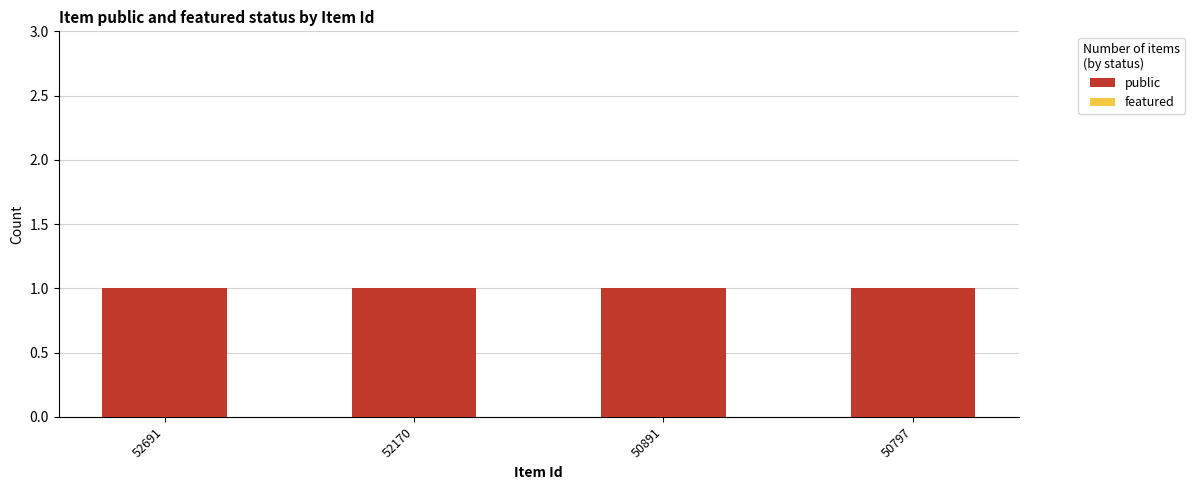

Reading left to right, list all the values displayed in this chart.

public: 52691=1	52170=1	50891=1	50797=1
featured: 52691=0	52170=0	50891=0	50797=0